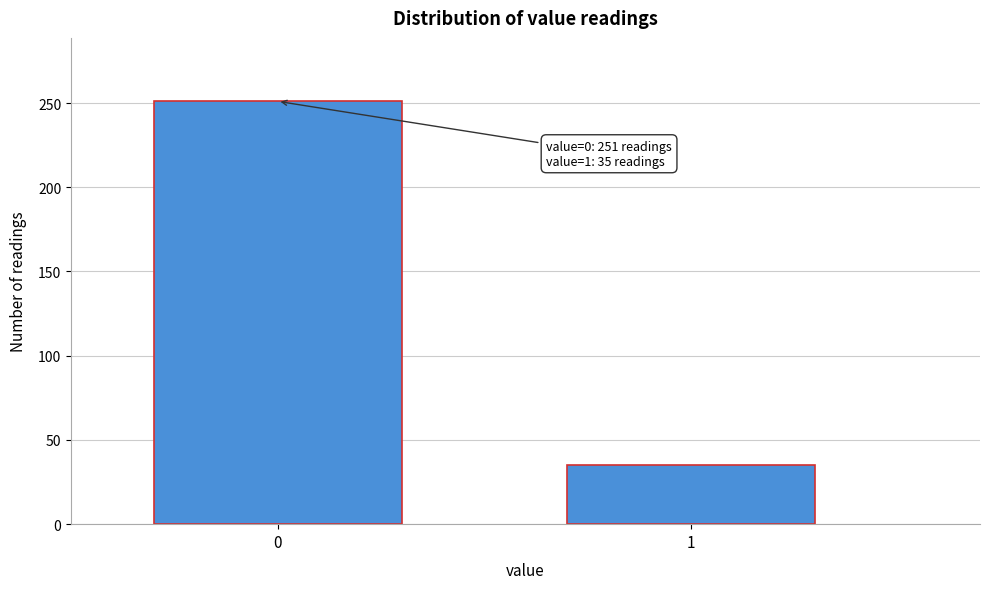

Reading left to right, what are all the values shown in this chart?

0=251	1=35